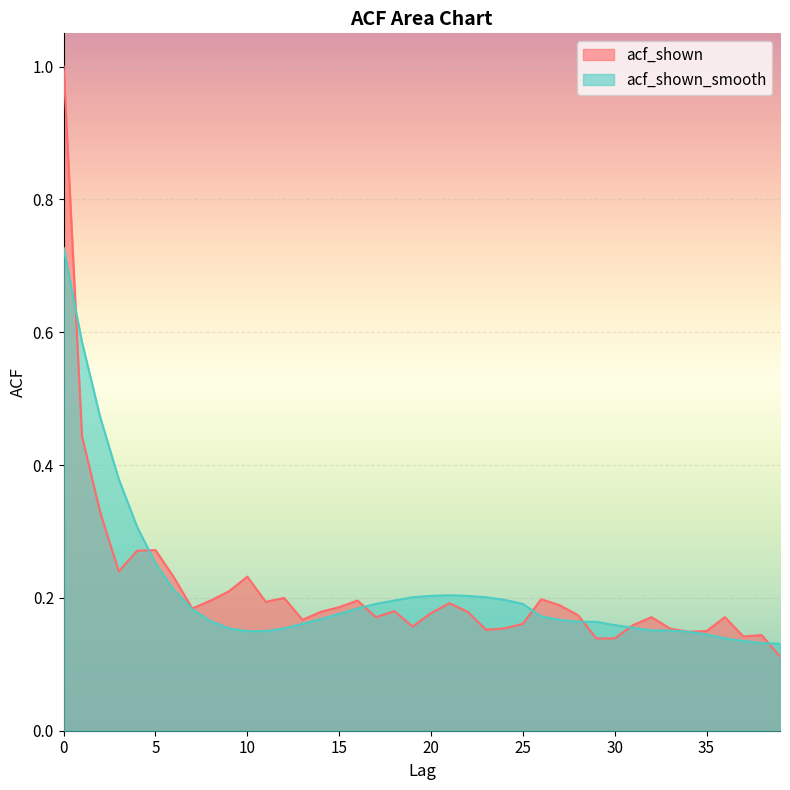

Which series ends up on top after the final intersection of acf_shown_smooth and acf_shown?

acf_shown_smooth